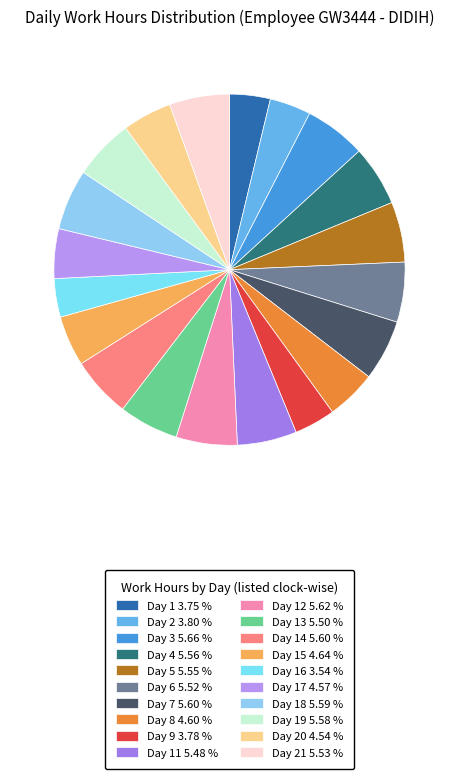

How many slices are in this pie chart?

20